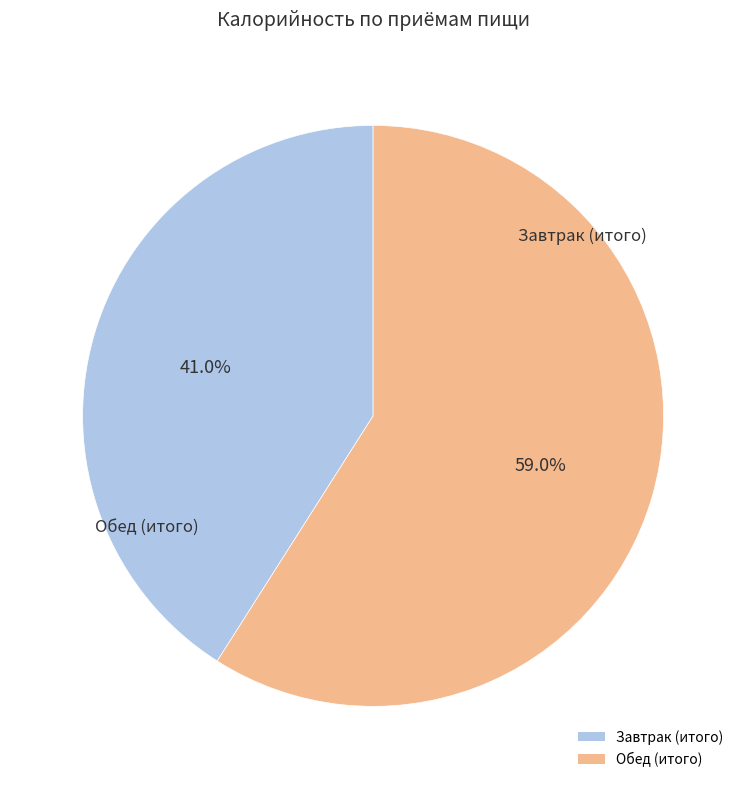

Does Обед (итого) account for over 50% of the chart?

Yes